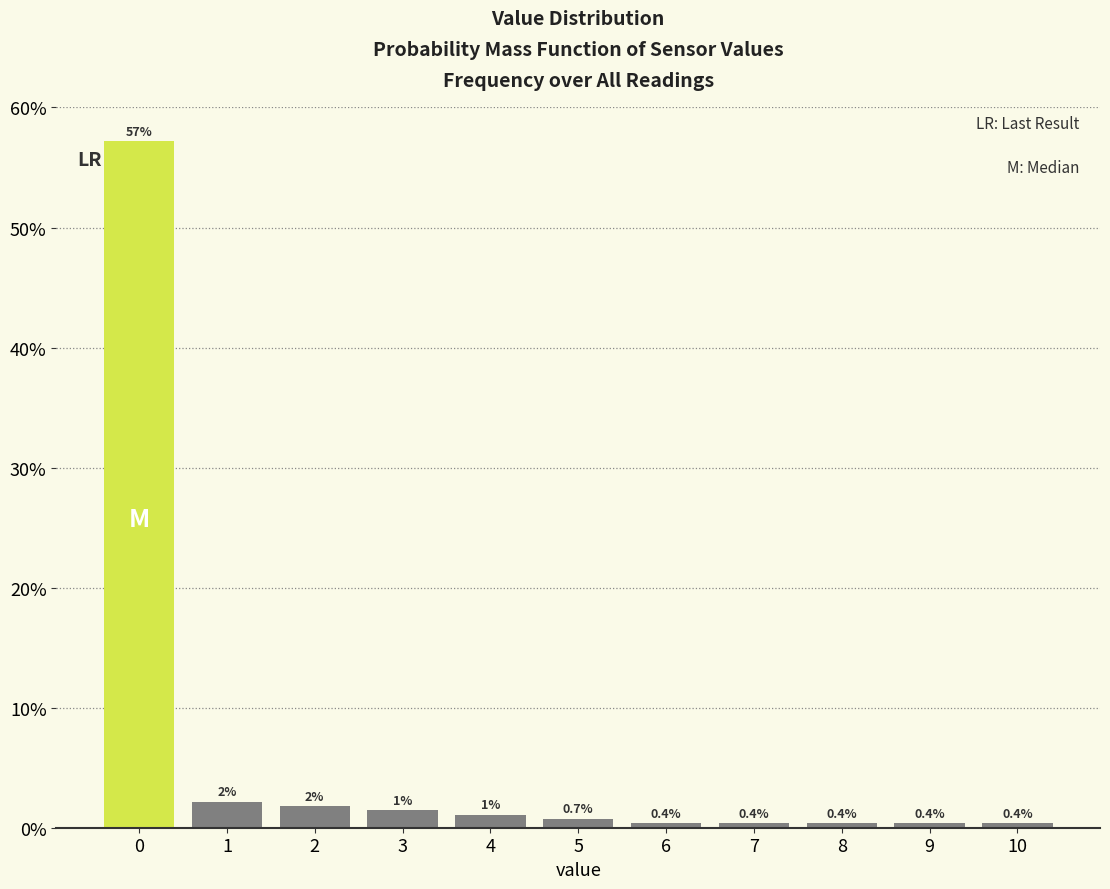

What value does the data have at 2?

1.8